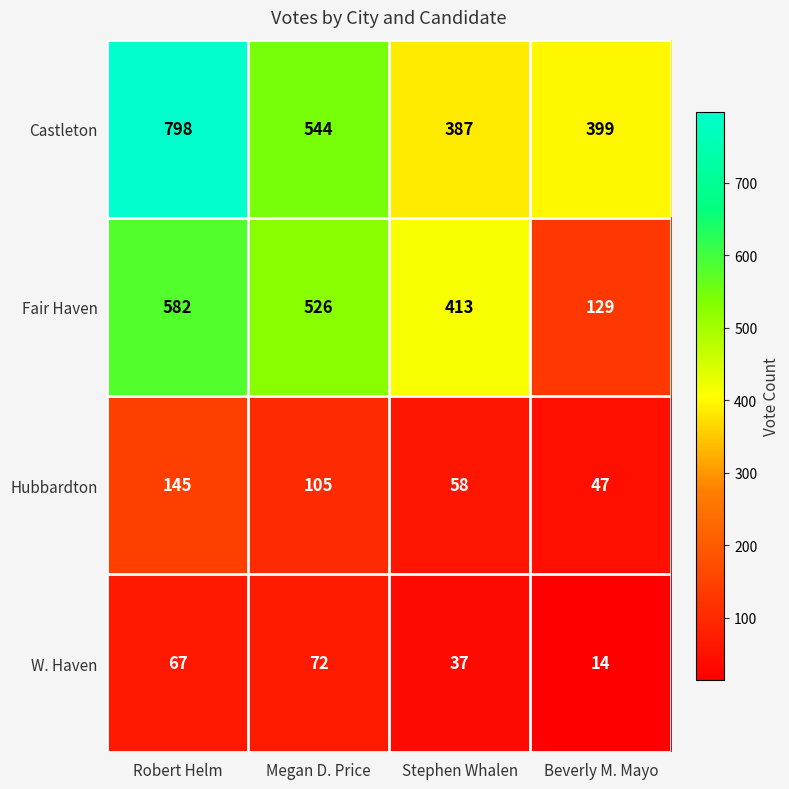

Which label corresponds to the smallest value in the chart?

Beverly M. Mayo